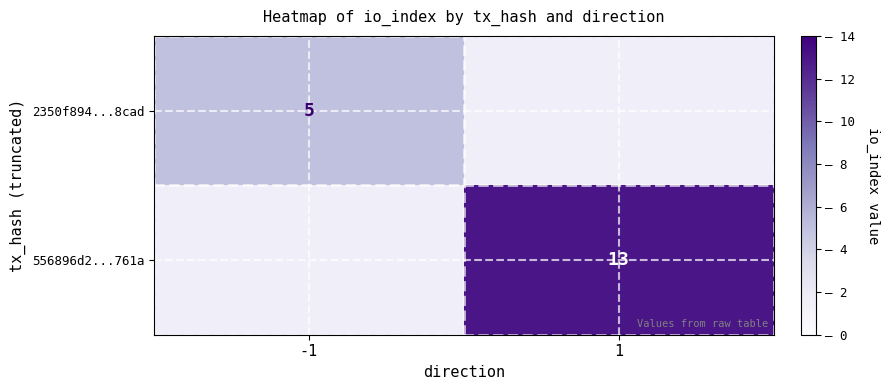

What is the greatest value displayed?

13.0